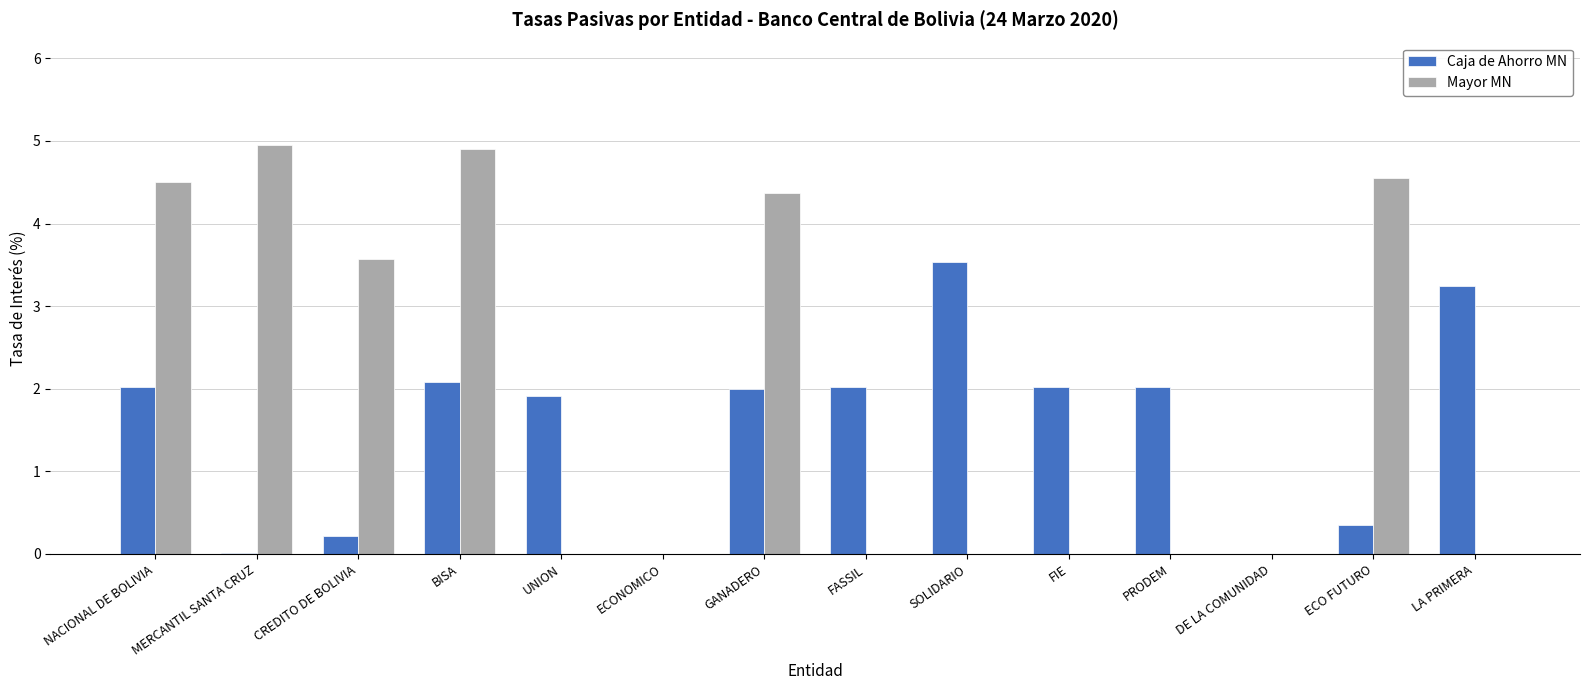

True or false: Mayor MN has a value of 4.9 at BISA.

True